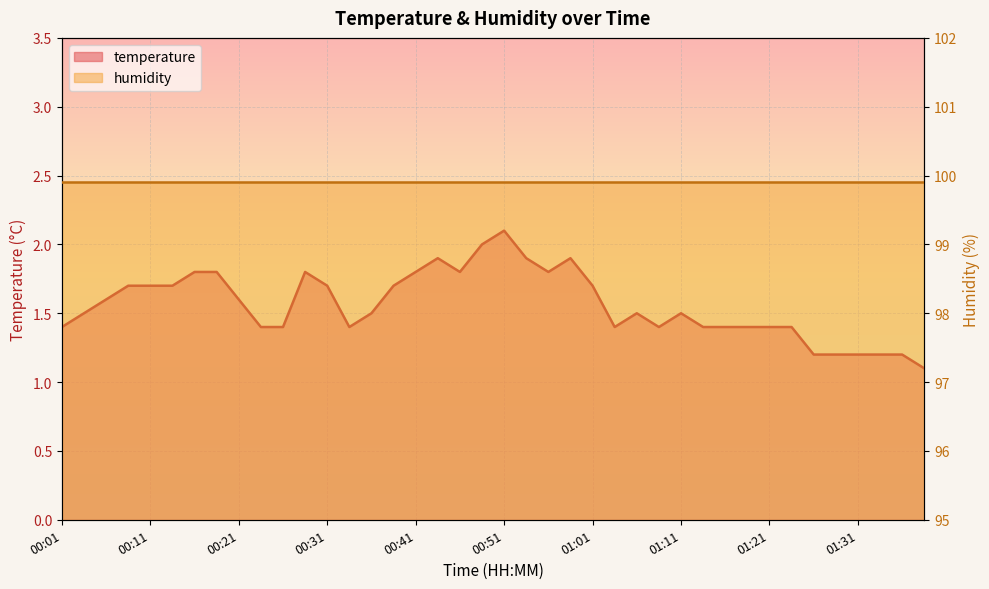

What is the difference between the values at 00:26 and 01:26?

0.2